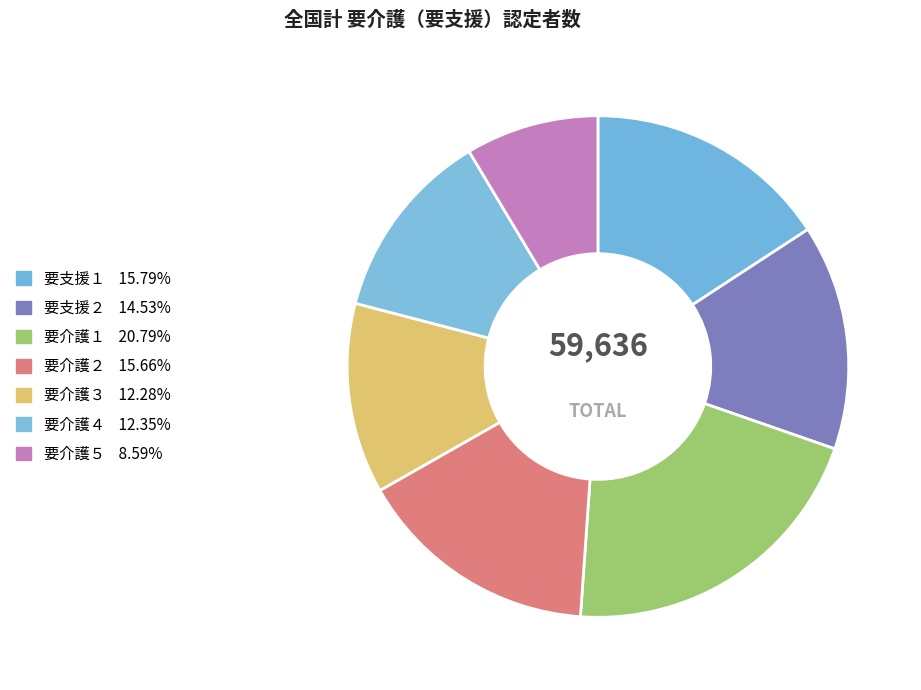

Count the number of slices in the pie.

7